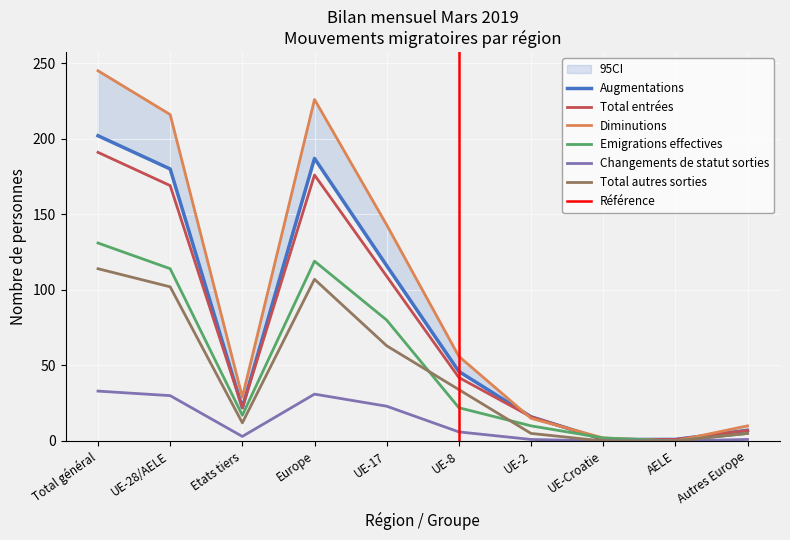

The Diminutions series shows 16 at Autres Europe. True or false?

False